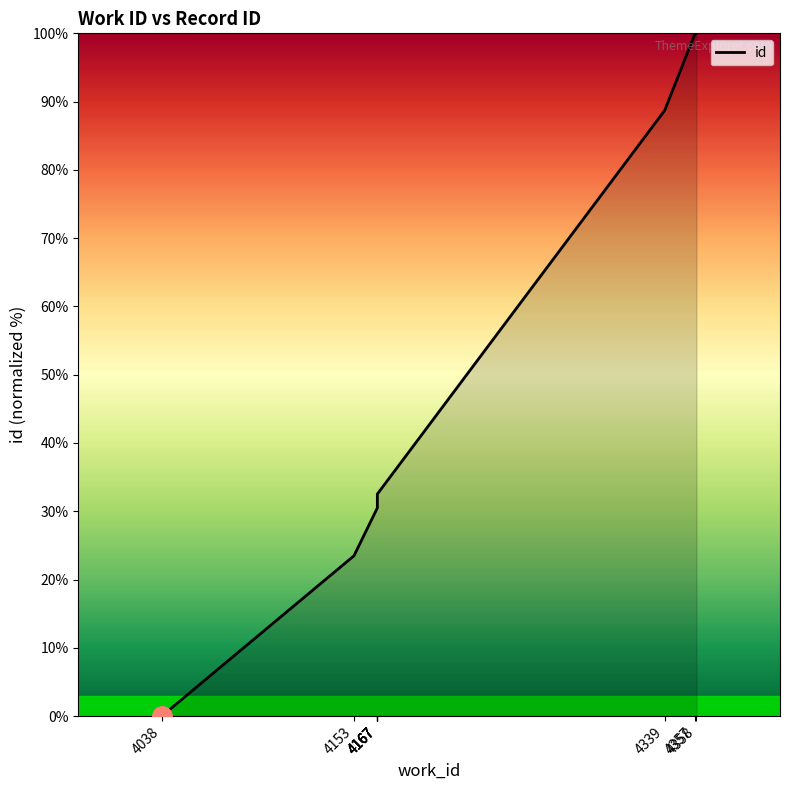

What is the change in value from 4167 to 4167?

+1.7